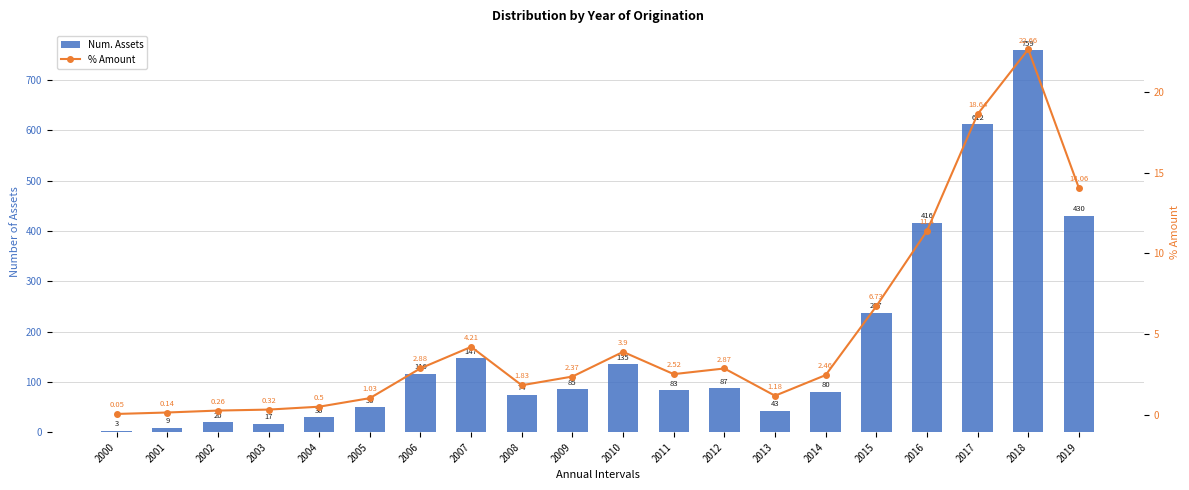

What is the maximum value for % Amount?

22.7